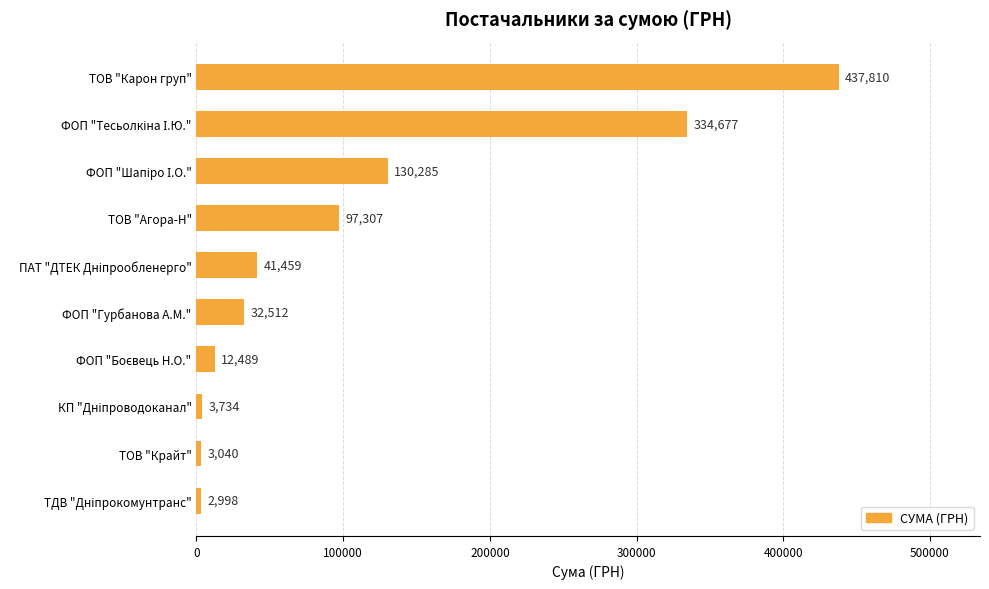

Does the chart contain any negative values?

No